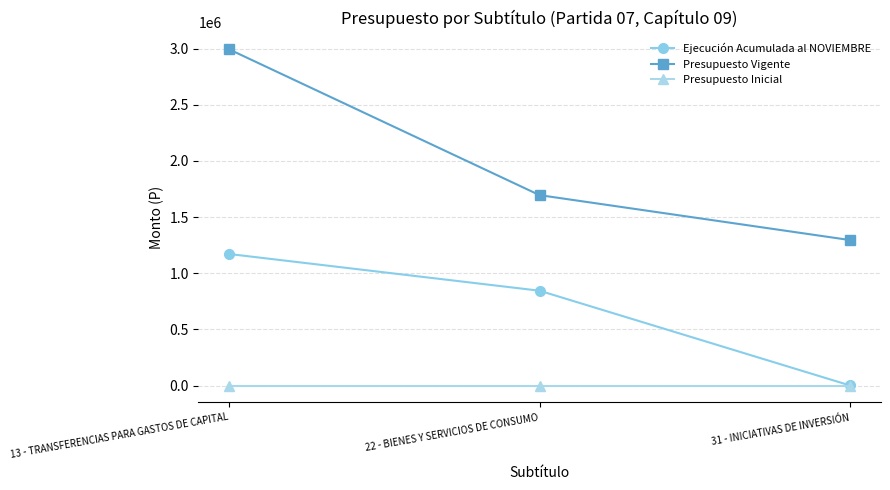

What is the label of the 1st point from the left?

13 - TRANSFERENCIAS PARA GASTOS DE CAPITAL